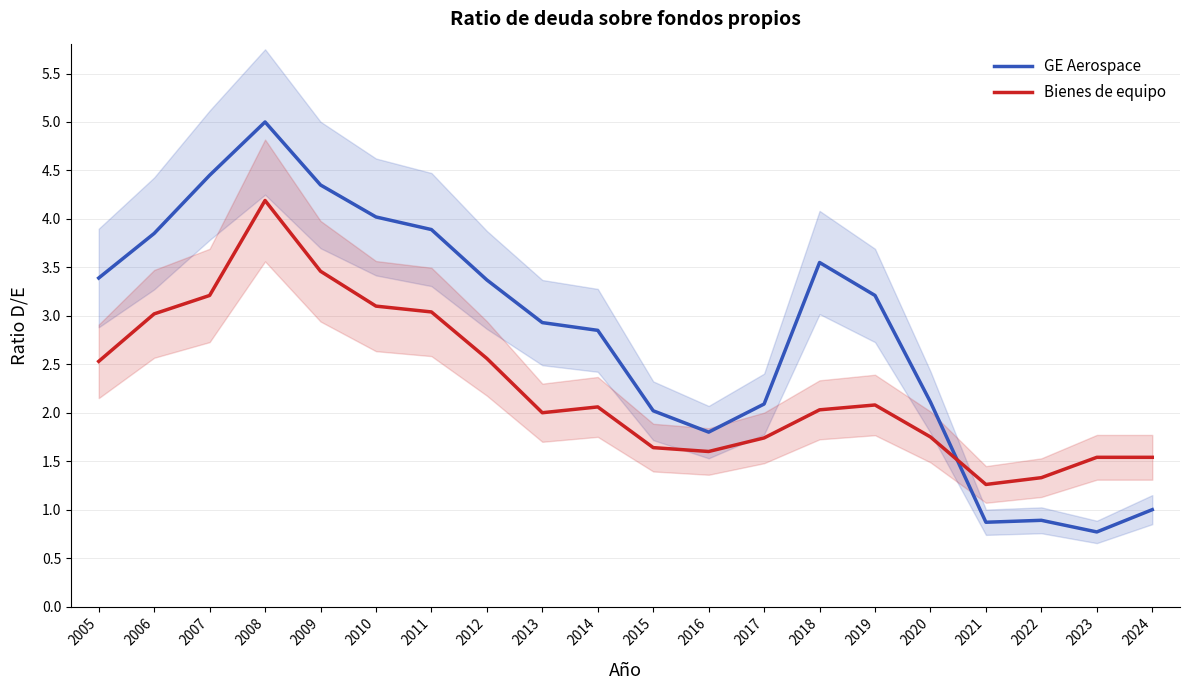

Which has a higher value, 2016 or 2020?

2020